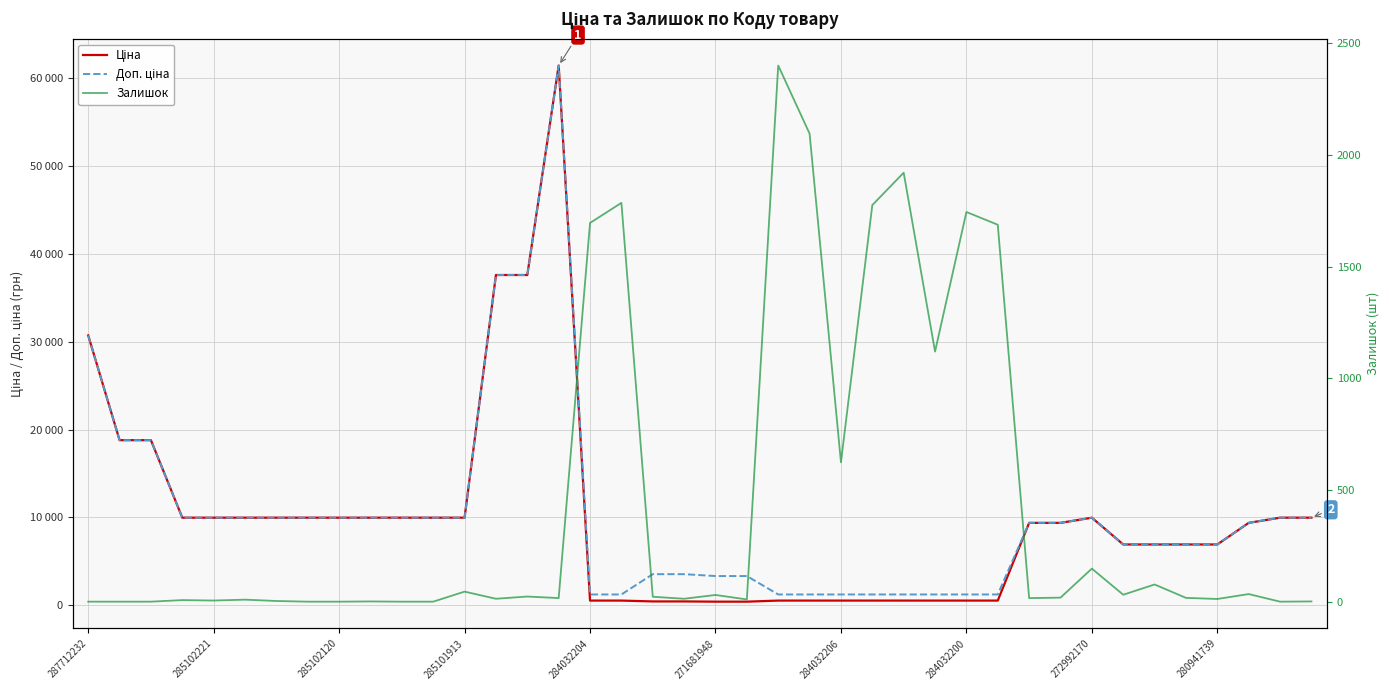

True or false: Залишок and Ціна intersect in this chart.

True